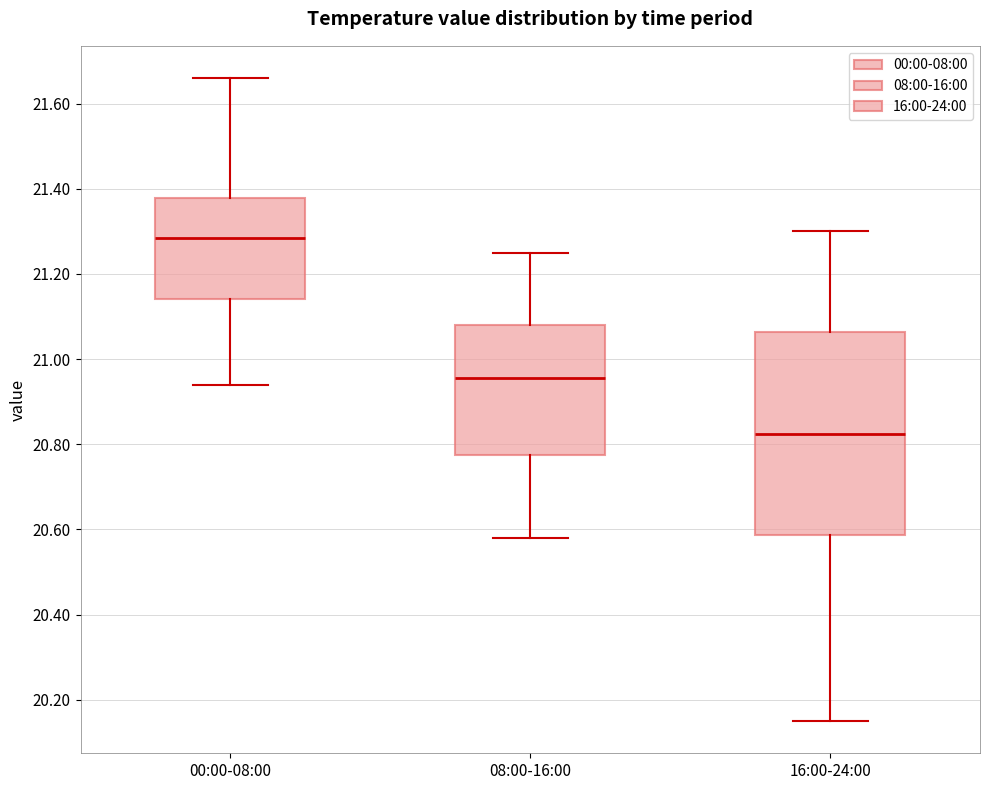

Reading left to right, read every box against the y-axis: the position of its median line, the range the box covers, and the ends of its whiskers. The values are not printed on the chart, so give them approximately, as read against the axis.

00:00-08:00: median 21.28, box 21.14 to 21.38, whiskers 20.94 to 21.66
08:00-16:00: median 20.96, box 20.78 to 21.08, whiskers 20.58 to 21.26
16:00-24:00: median 20.82, box 20.58 to 21.06, whiskers 20.16 to 21.30